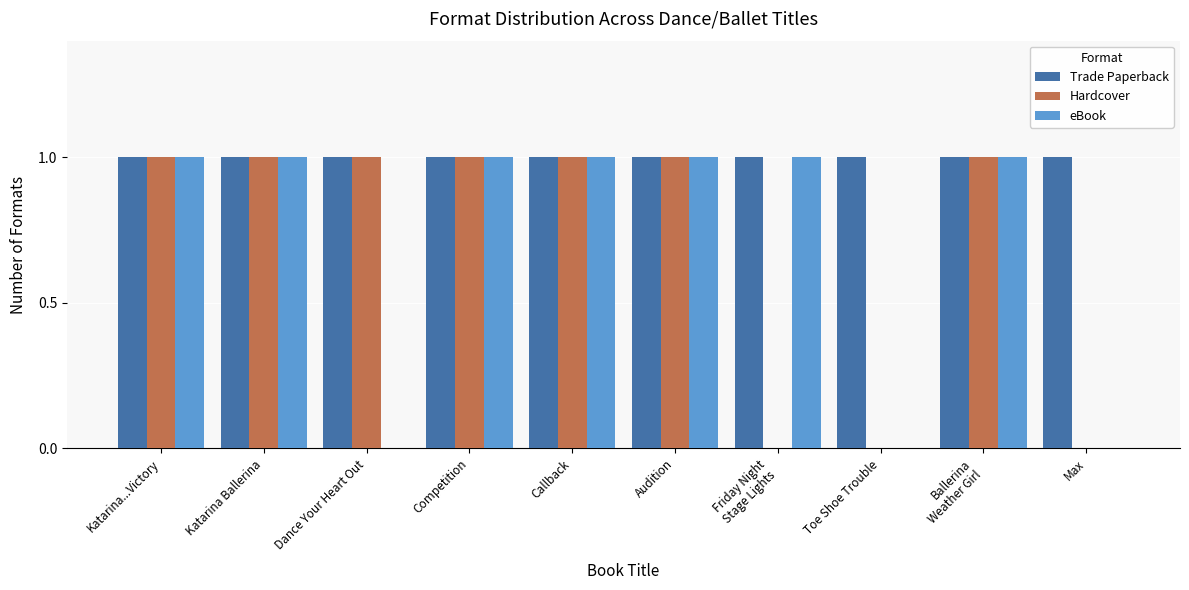

Reading right to left, what are all the values shown in this chart?

Trade Paperback: 1	1	1	1	1	1	1	1	1	1
Hardcover: 0	1	0	0	1	1	1	1	1	1
eBook: 0	1	0	1	1	1	1	0	1	1